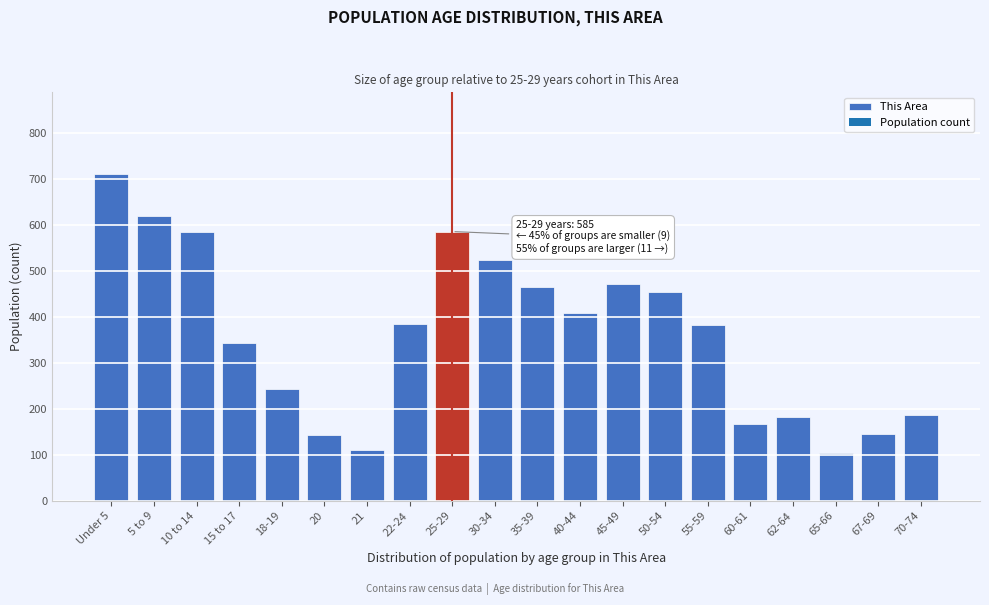

What is the difference between the second highest and minimum values?

516